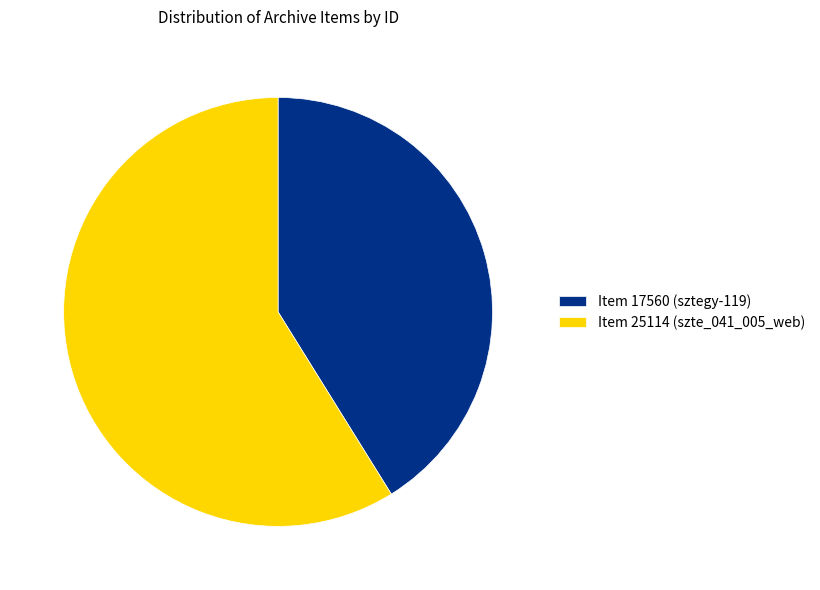

Between Item 25114 (szte_041_005_web) and Item 17560 (sztegy-119), which is larger?

Item 25114 (szte_041_005_web)